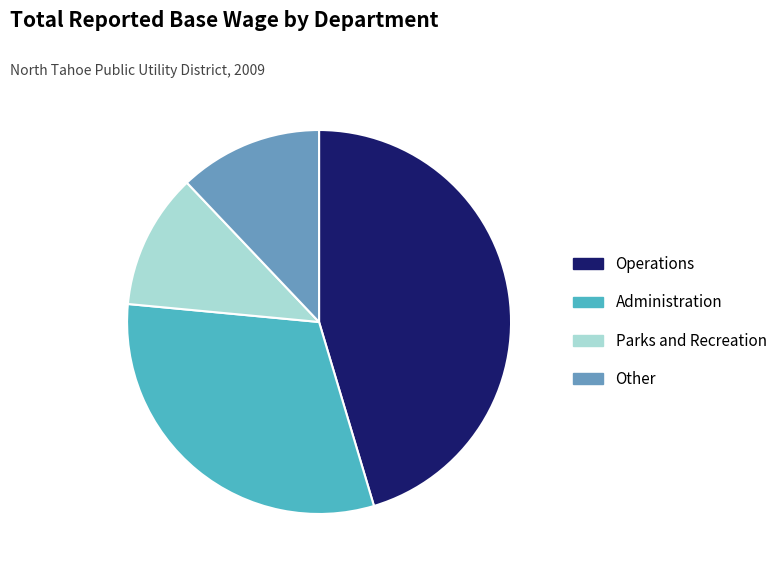

Between Other and Operations, which is larger?

Operations